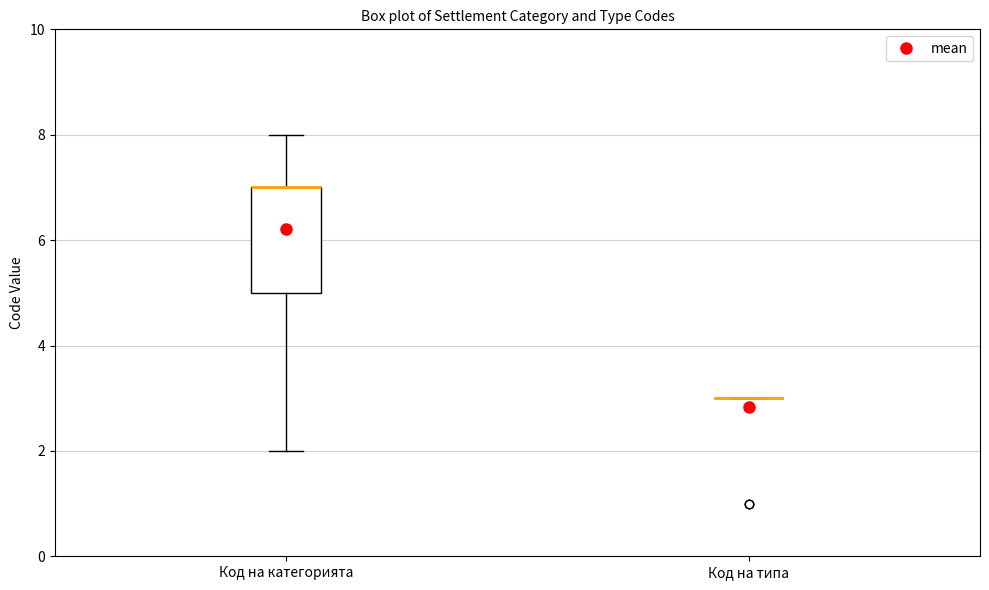

Reading left to right, read every box against the y-axis: the position of its median line, the range the box covers, and the ends of its whiskers. The values are not printed on the chart, so give them approximately, as read against the axis.

Код на категорията: median 7 (drawn on the box's upper edge), box 5 to 7, whiskers 2 to 8
Код на типа: box collapsed to a line at 3, whiskers 3 to 3